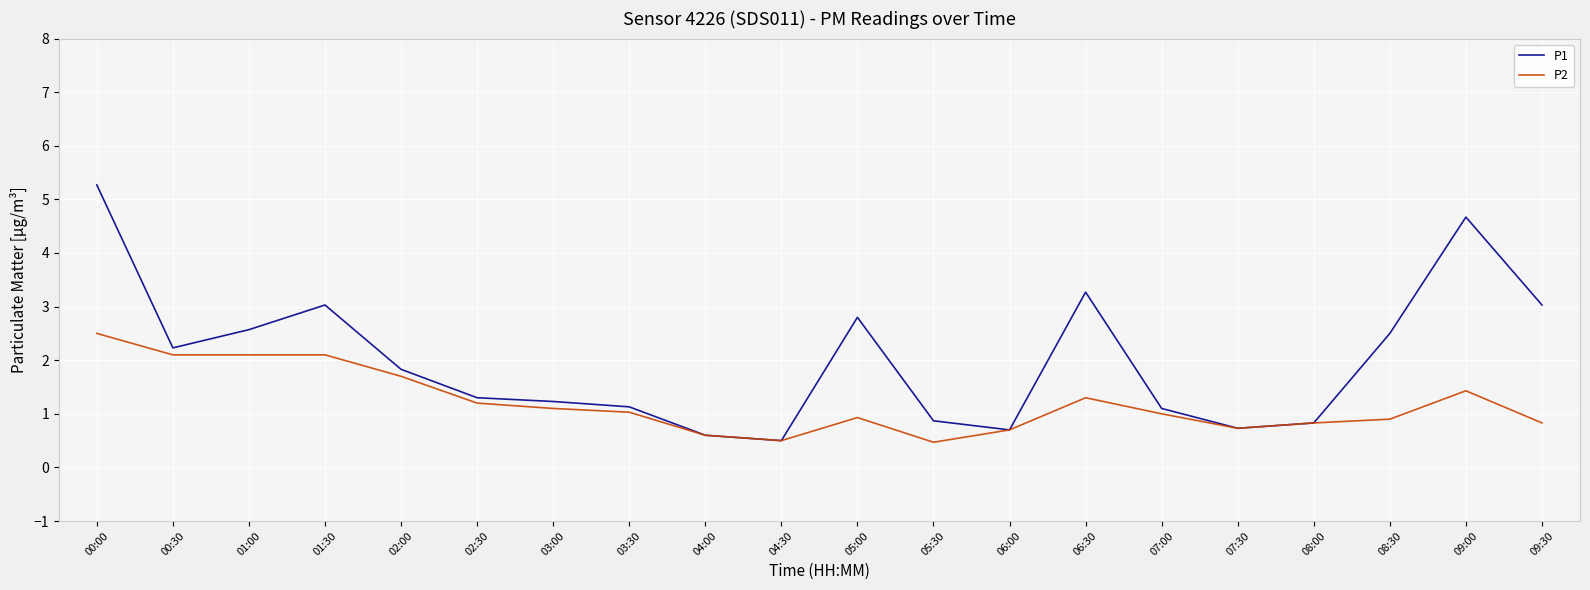

Which series has the largest total across all categories?

P1